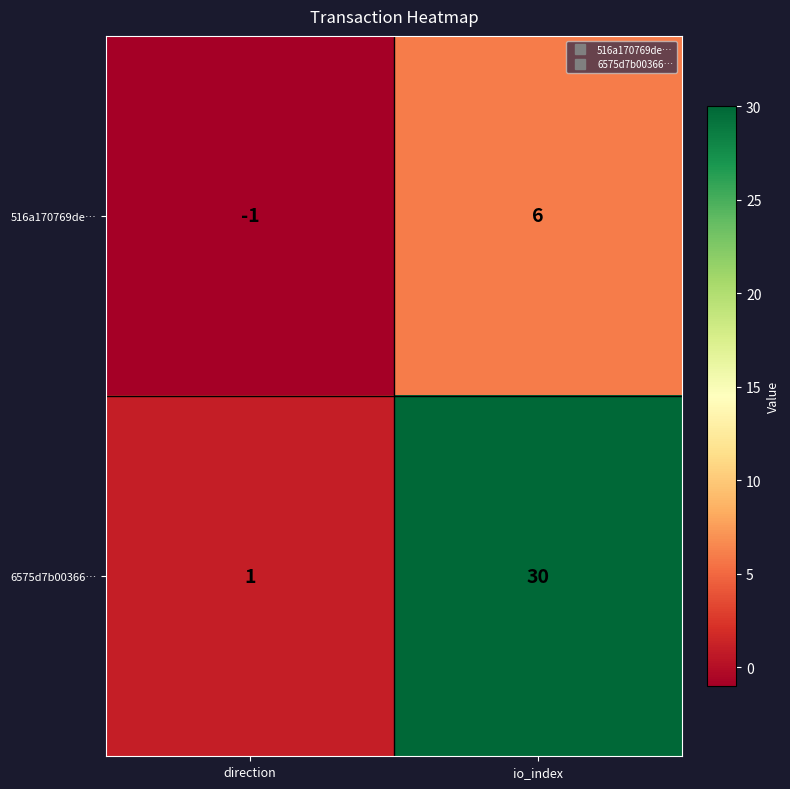

Which series changed the most between direction and io_index?

6575d7b00366…